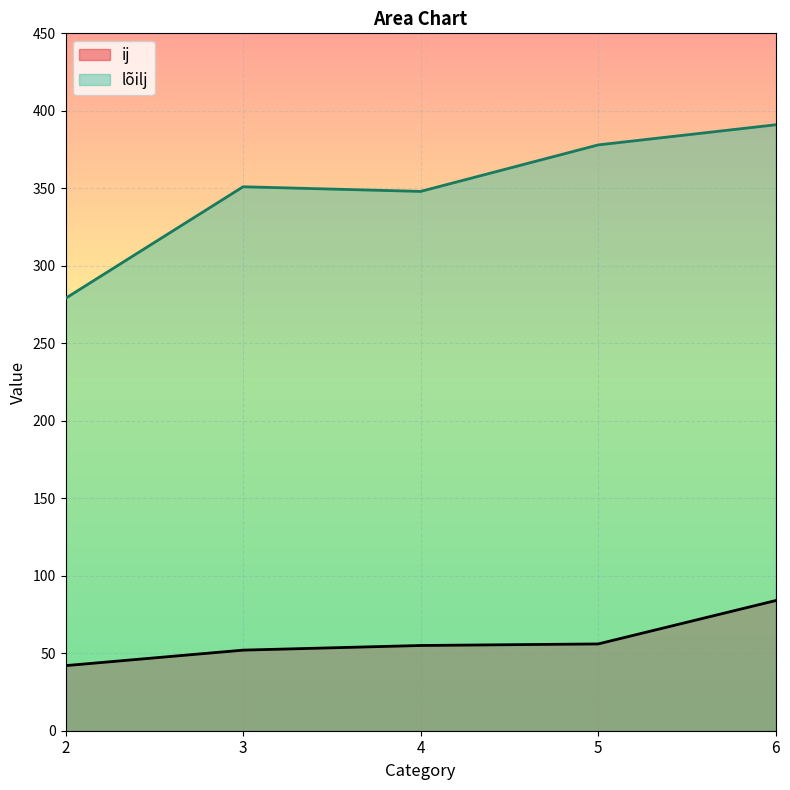

True or false: lõilj has a value of 279 at 2.

True